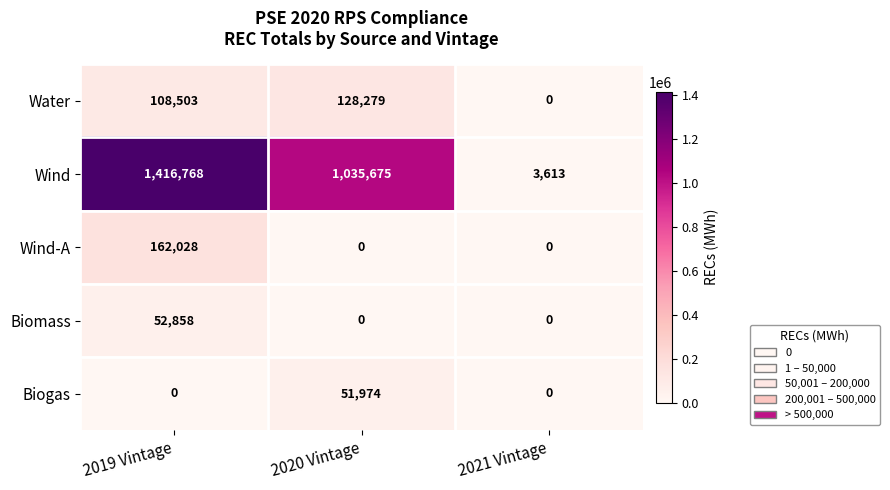

Reading right to left, what are all the values shown in this chart?

Water: 2021 Vintage=0	2020 Vintage=128279	2019 Vintage=108503
Wind: 2021 Vintage=3613	2020 Vintage=1035675	2019 Vintage=1416768
Wind-A: 2021 Vintage=0	2020 Vintage=0	2019 Vintage=162028
Biomass: 2021 Vintage=0	2020 Vintage=0	2019 Vintage=52858
Biogas: 2021 Vintage=0	2020 Vintage=51974	2019 Vintage=0